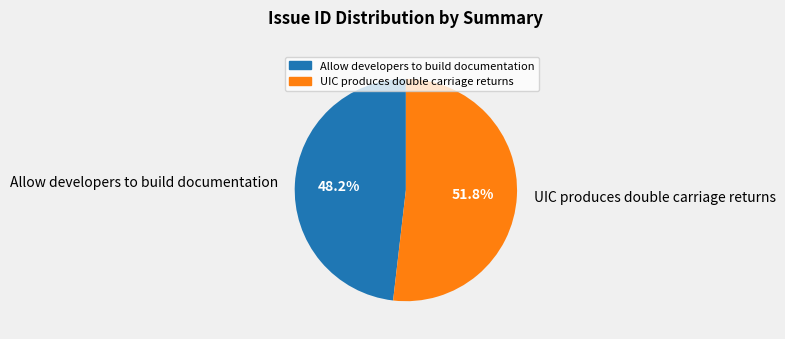

To the nearest percent, what percentage of the pie is UIC produces double carriage returns?

52%